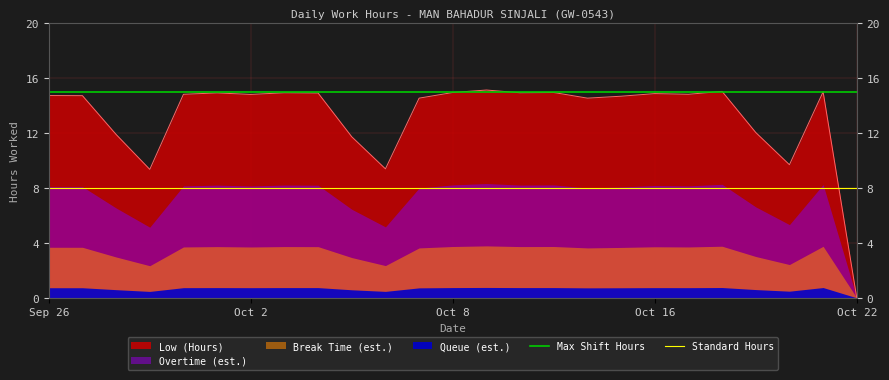

At which label does Low (Hours) first exceed 14?

Sep 26